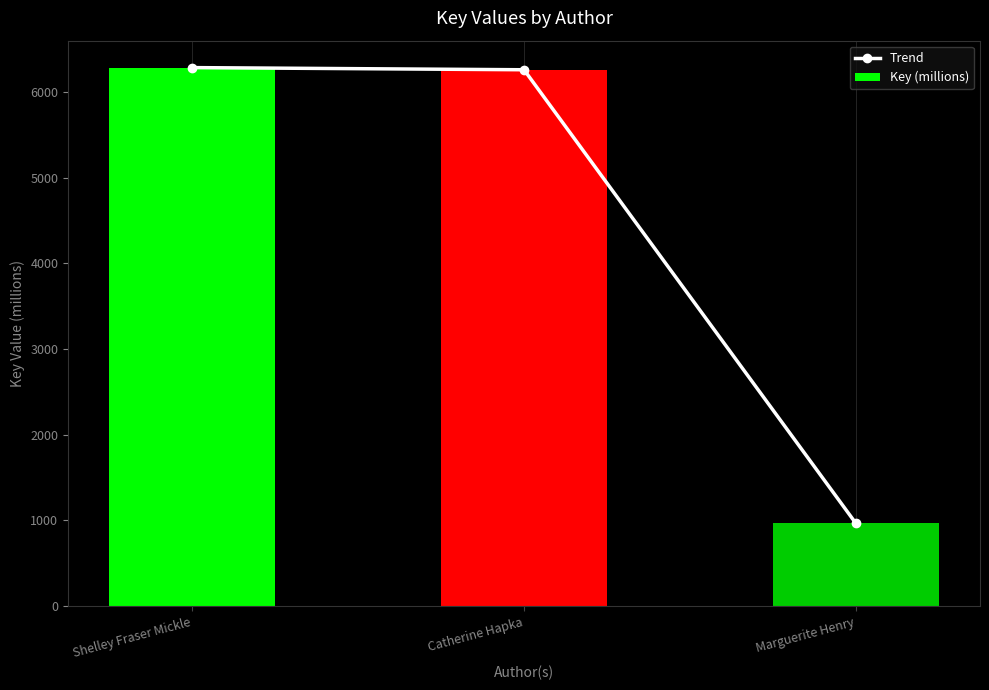

The Trend series shows 6257.3 at Catherine Hapka. True or false?

True